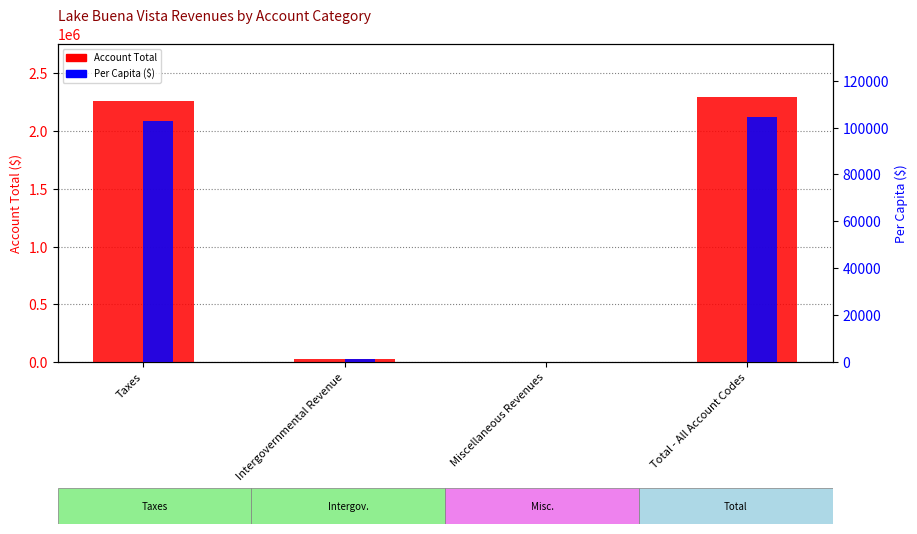

Which series has the largest total across all categories?

Account Total